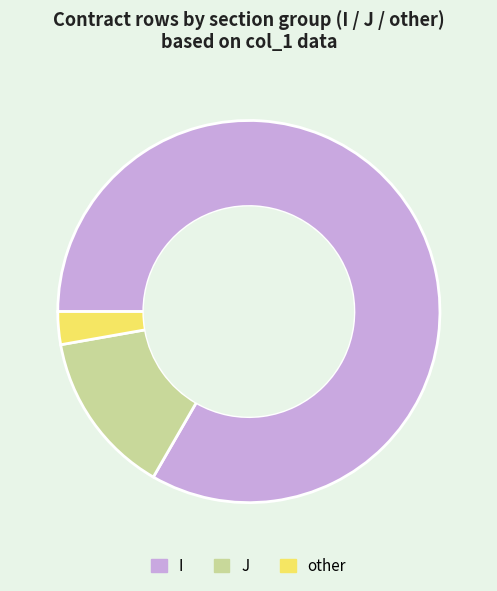

Is there a majority slice in this chart?

Yes